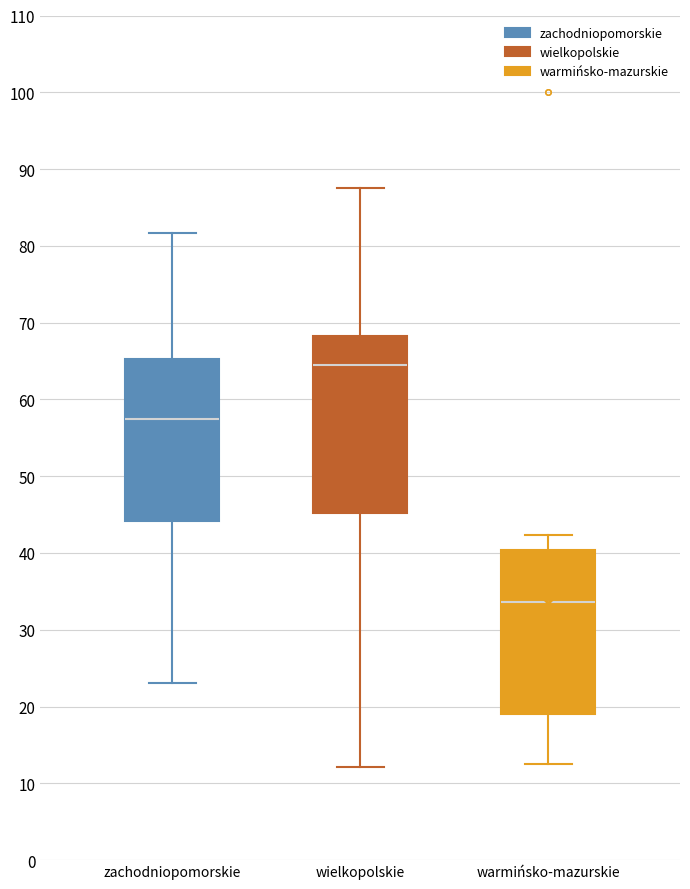

Reading left to right, read every box against the y-axis: the position of its median line, the range the box covers, and the ends of its whiskers. The values are not printed on the chart, so give them approximately, as read against the axis.

zachodniopomorskie: median 58, box 44 to 65, whiskers 23 to 82
wielkopolskie: median 65, box 45 to 68, whiskers 12 to 88
warmińsko-mazurskie: median 34, box 19 to 40, whiskers 13 to 42